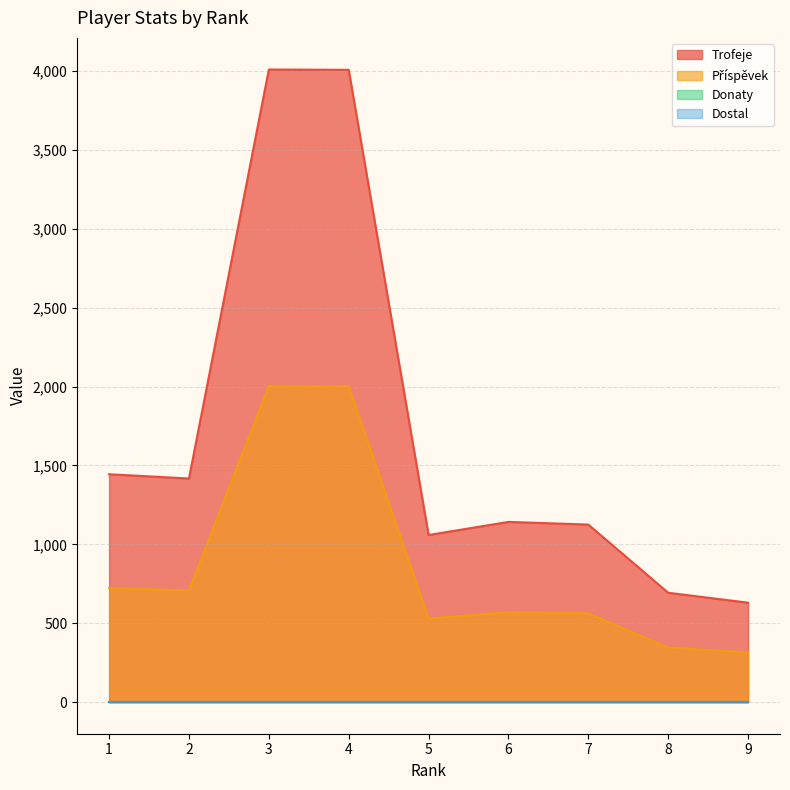

What is the sum of all Trofeje values?

15526